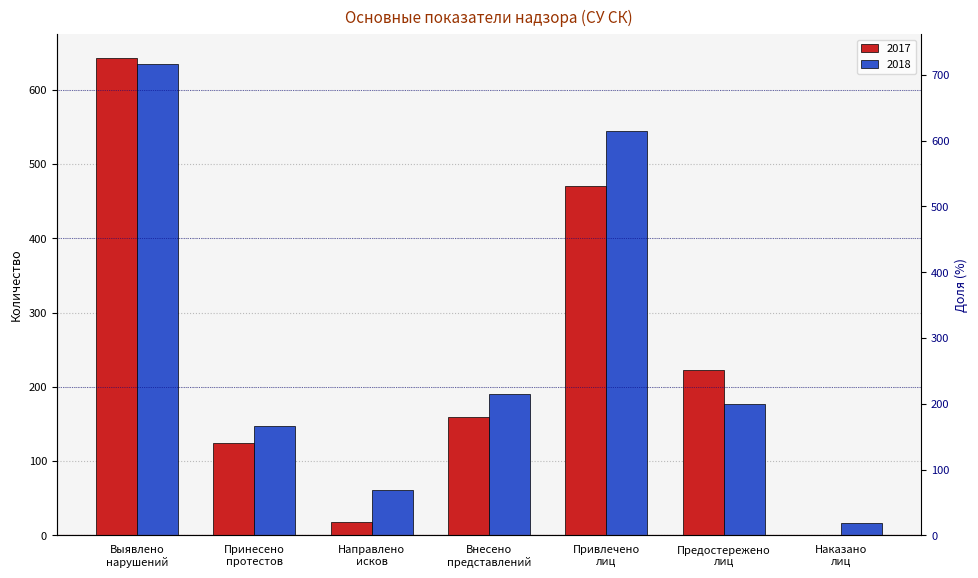

Between Предостережено
лиц and Принесено
протестов, which is larger?

Предостережено
лиц